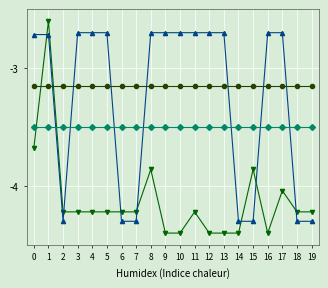

Does the chart have visible grid lines?

Yes